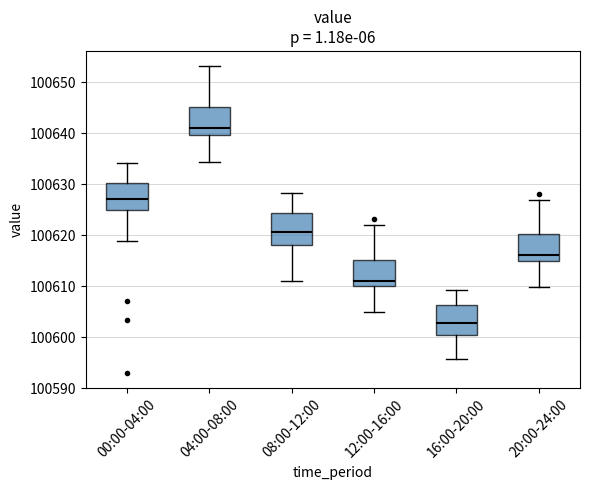

Reading left to right, read every box against the y-axis: the position of its median line, the range the box covers, and the ends of its whiskers. The values are not printed on the chart, so give them approximately, as read against the axis.

00:00-04:00: median 100627, box 100625 to 100630, whiskers 100619 to 100634
04:00-08:00: median 100641, box 100640 to 100645, whiskers 100634 to 100653
08:00-12:00: median 100621, box 100618 to 100624, whiskers 100611 to 100628
12:00-16:00: median 100611, box 100610 to 100615, whiskers 100605 to 100622
16:00-20:00: median 100603, box 100600 to 100606, whiskers 100596 to 100609
20:00-24:00: median 100616, box 100615 to 100620, whiskers 100610 to 100627